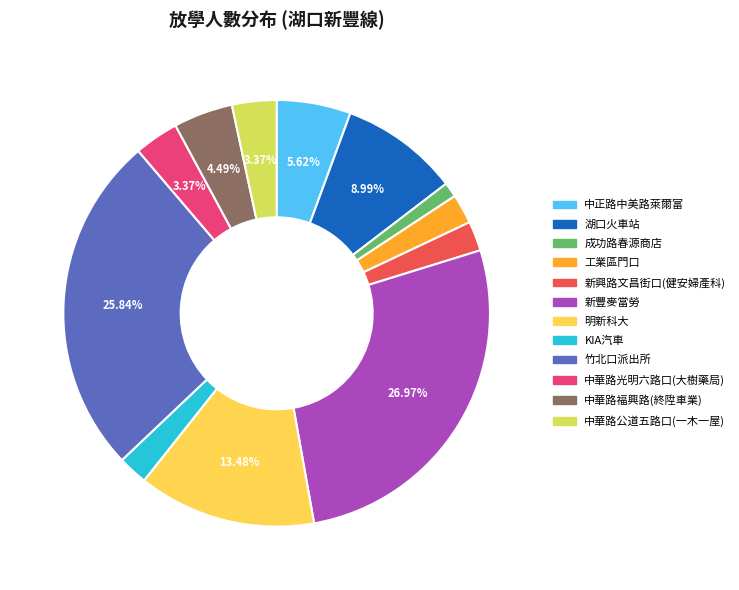

Is there a majority slice in this chart?

No